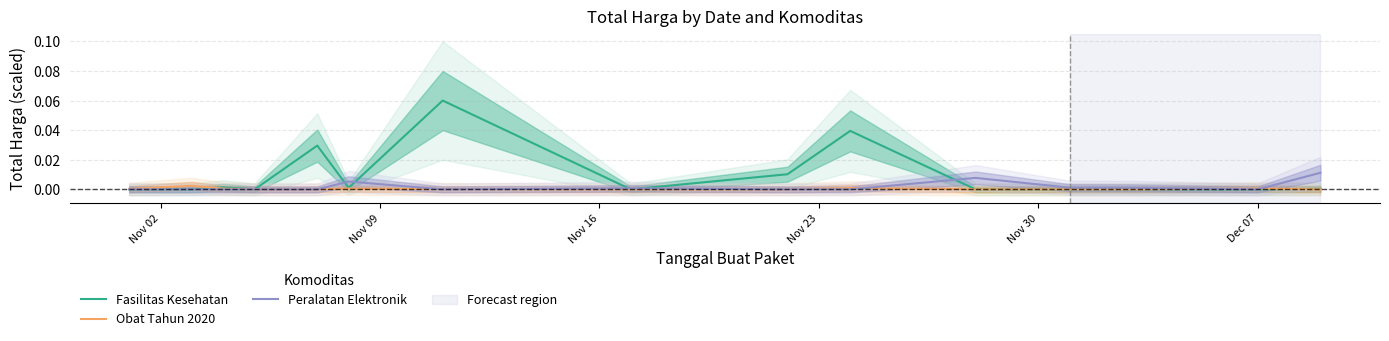

Which series has the largest total across all categories?

Fasilitas Kesehatan